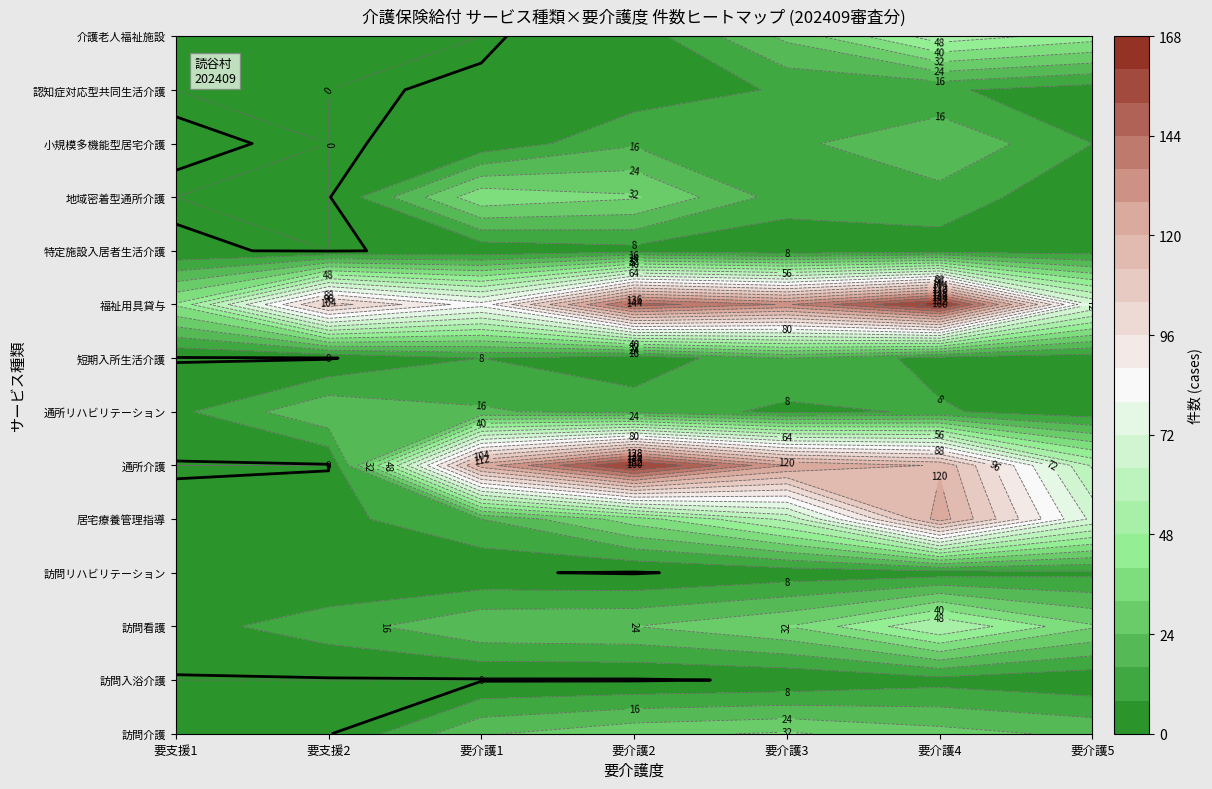

Reading right to left, what are all the values shown in this chart?

訪問介護: 要介護5=22	要介護4=27	要介護3=33	要介護2=30	要介護1=23	要支援2=0	要支援1=0
訪問入浴介護: 要介護5=2	要介護4=5	要介護3=1	要介護2=0	要介護1=0	要支援2=0	要支援1=0
訪問看護: 要介護5=33	要介護4=56	要介護3=32	要介護2=24	要介護1=23	要支援2=12	要支援1=5
訪問リハビリテーション: 要介護5=6	要介護4=4	要介護3=3	要介護2=0	要介護1=1	要支援2=1	要支援1=1
居宅療養管理指導: 要介護5=70	要介護4=124	要介護3=58	要介護2=36	要介護1=16	要支援2=5	要支援1=2
通所介護: 要介護5=55	要介護4=119	要介護3=128	要介護2=163	要介護1=124	要支援2=0	要支援1=0
通所リハビリテーション: 要介護5=3	要介護4=9	要介護3=6	要介護2=13	要介護1=17	要支援2=23	要支援1=6
短期入所生活介護: 要介護5=3	要介護4=5	要介護3=16	要介護2=2	要介護1=8	要支援2=0	要支援1=0
福祉用具貸与: 要介護5=71	要介護4=164	要介護3=135	要介護2=148	要介護1=83	要支援2=108	要支援1=41
特定施設入居者生活介護: 要介護5=4	要介護4=4	要介護3=2	要介護2=5	要介護1=2	要支援2=0	要支援1=1
地域密着型通所介護: 要介護5=1	要介護4=13	要介護3=12	要介護2=33	要介護1=38	要支援2=0	要支援1=0
小規模多機能型居宅介護: 要介護5=8	要介護4=23	要介護3=14	要介護2=15	要介護1=2	要支援2=0	要支援1=1
認知症対応型共同生活介護: 要介護5=4	要介護4=9	要介護3=9	要介護2=3	要介護1=1	要支援2=0	要支援1=0
介護老人福祉施設: 要介護5=44	要介護4=53	要介護3=26	要介護2=3	要介護1=0	要支援2=0	要支援1=0